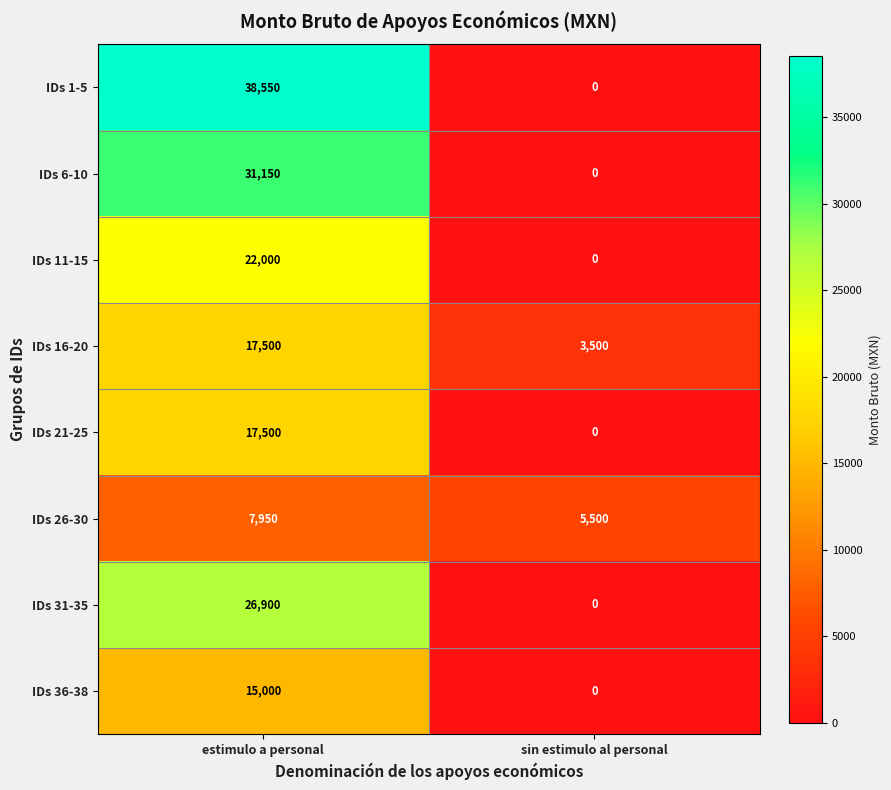

Which series has the largest total across all categories?

IDs 1-5